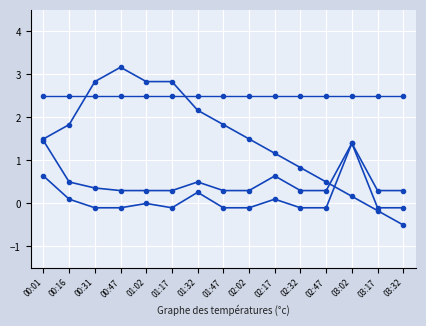

How many lines are shown in the chart?

4